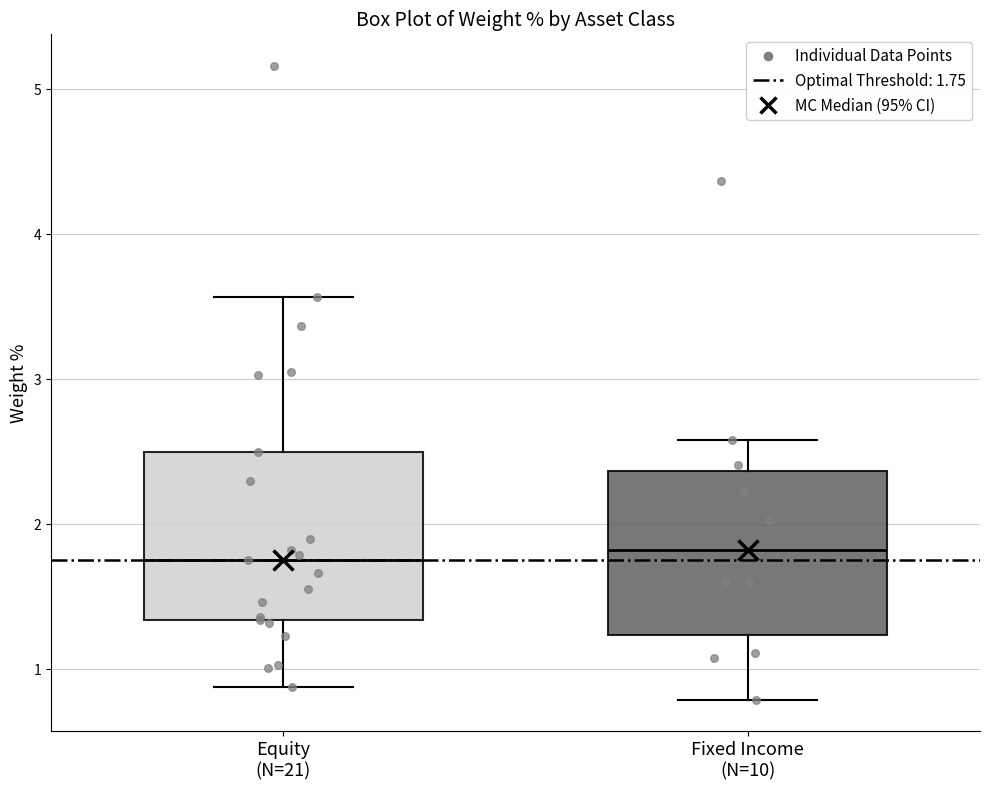

Reading left to right, read every box against the y-axis: the position of its median line, the range the box covers, and the ends of its whiskers. The values are not printed on the chart, so give them approximately, as read against the axis.

Equity (N=21): median 1.8, box 1.3 to 2.5, whiskers 0.9 to 3.6
Fixed Income (N=10): median 1.8, box 1.2 to 2.4, whiskers 0.8 to 2.6